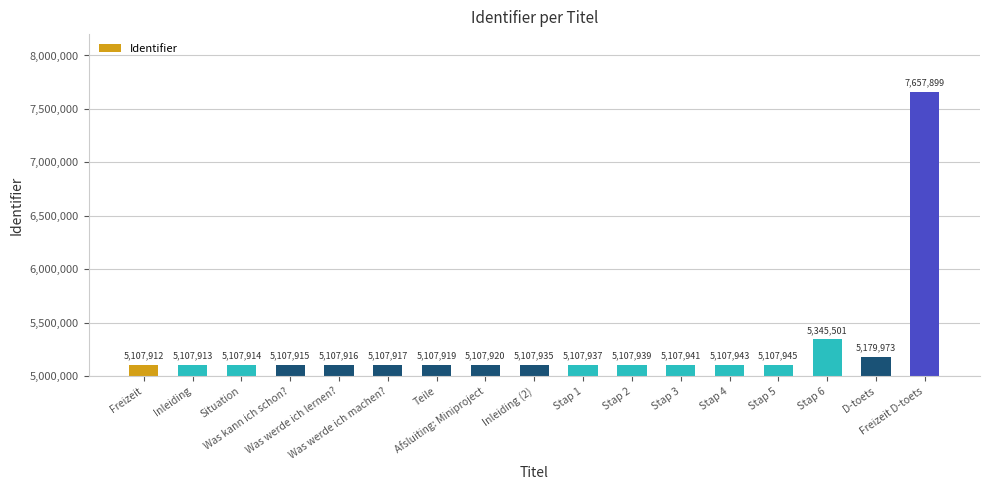

What is the approximate value at Freizeit, to the nearest 10?

5107910